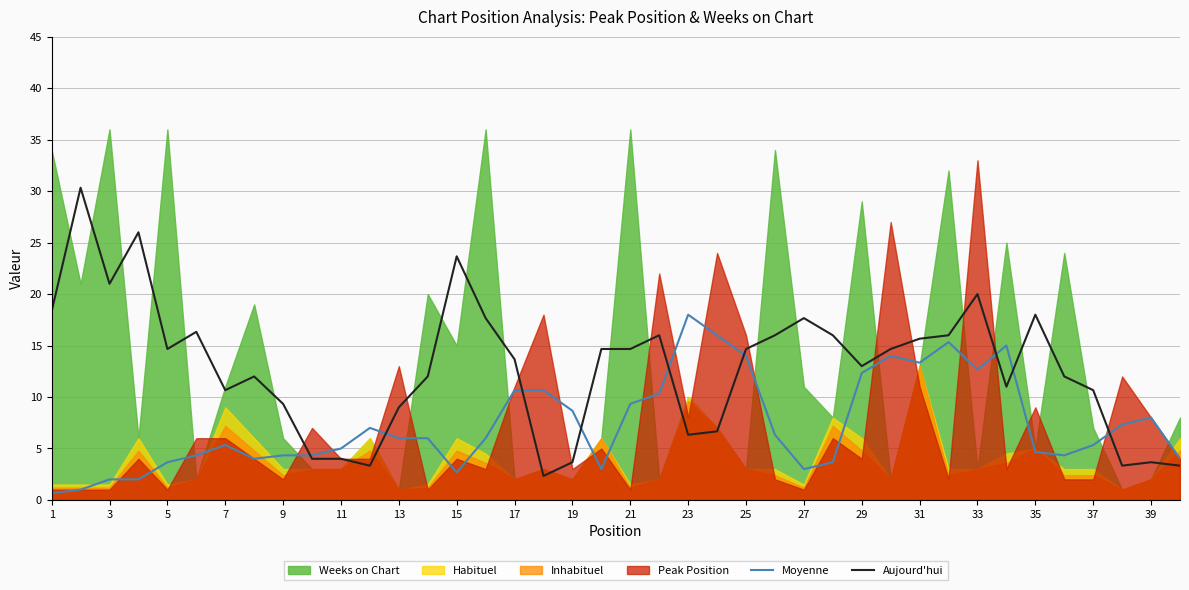

What is the lowest value of the Aujourd'hui series?

2.3